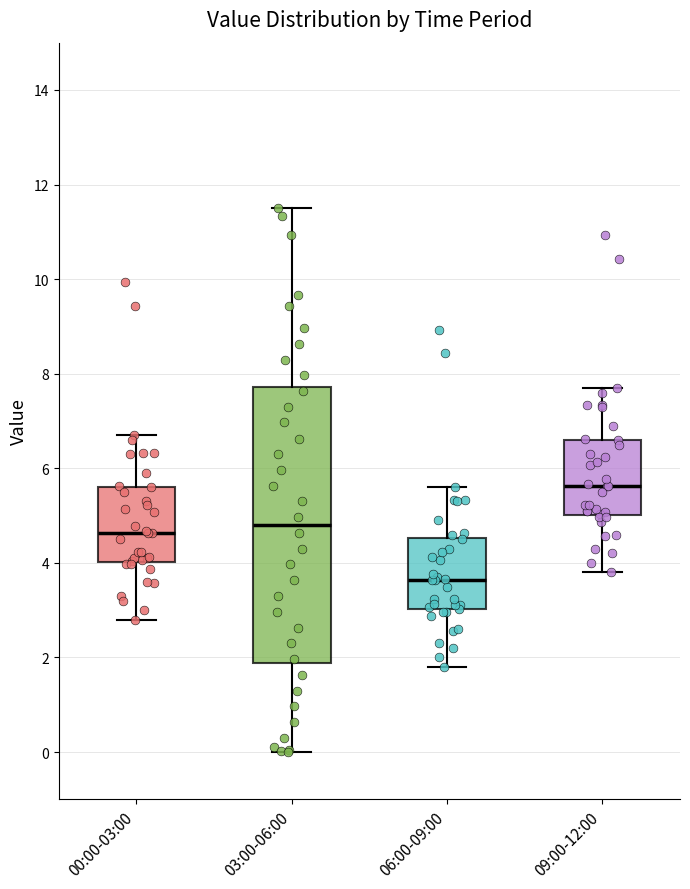

Which box's median line is the highest?

09:00-12:00